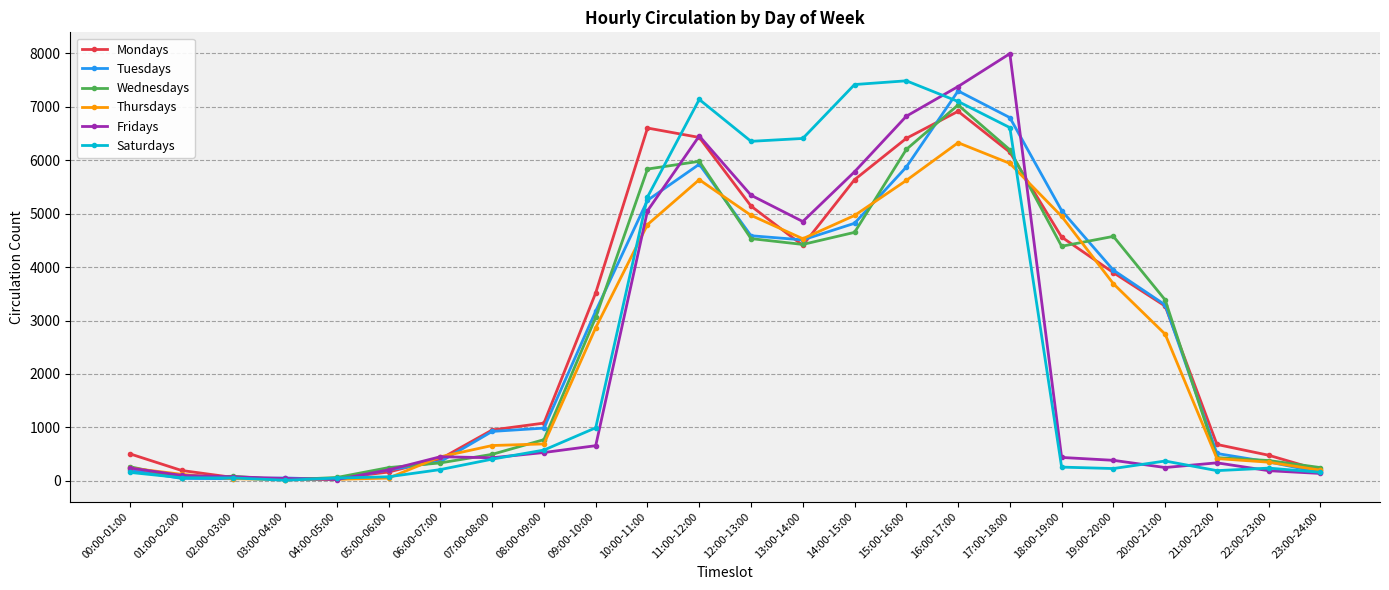

What is the sum of all Wednesdays values?

63656